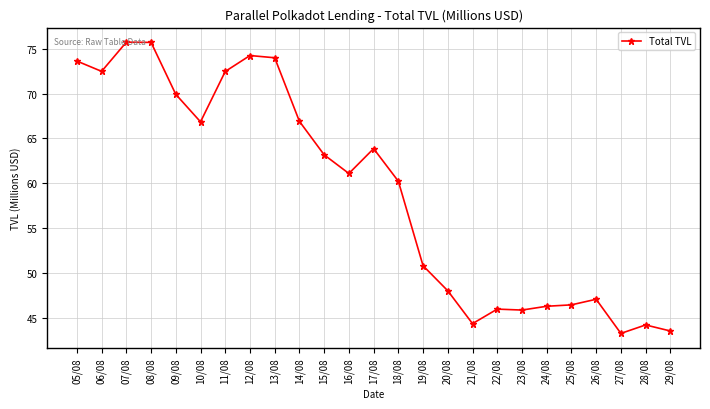

At which category does the data reach its first local valley?

06/08